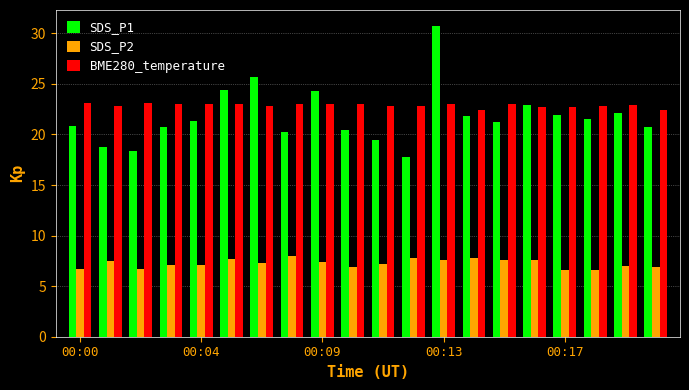

What is the maximum value for SDS_P2?

8.0